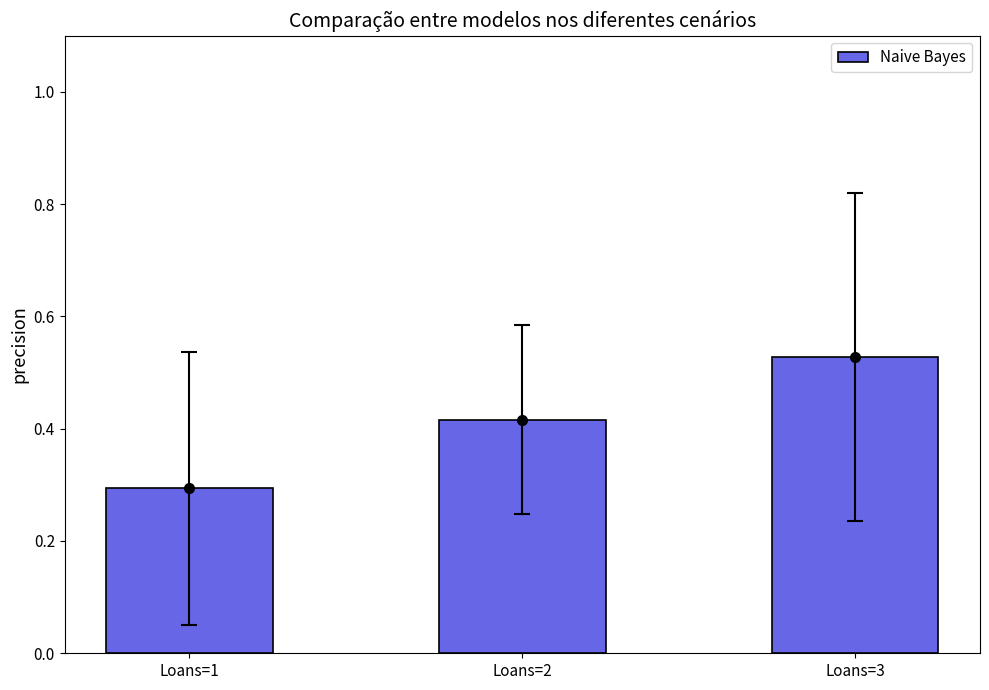

What is the minimum value shown in the chart?

0.3